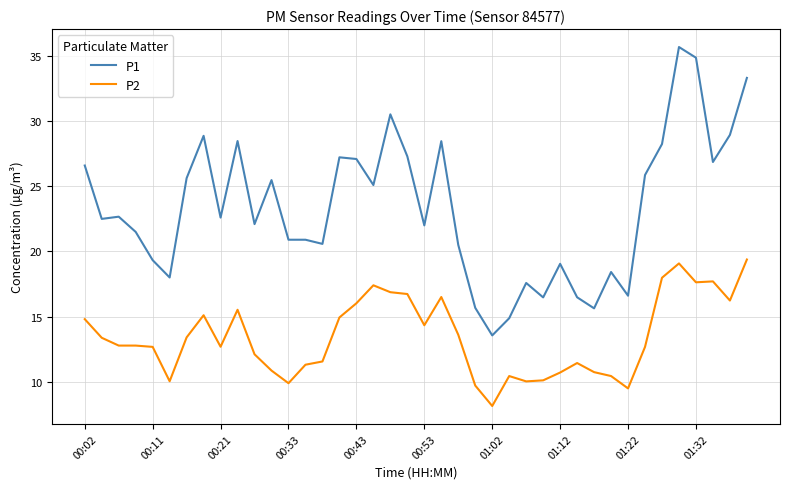

Which series has the largest range (max minus min)?

P1